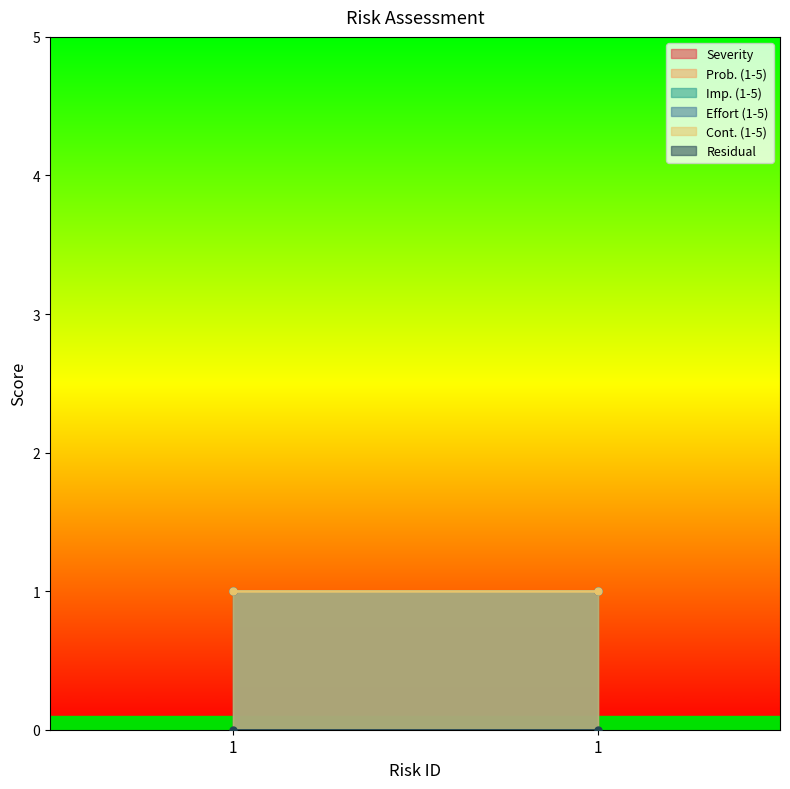

At how many categories does at least one series exceed 0?

2